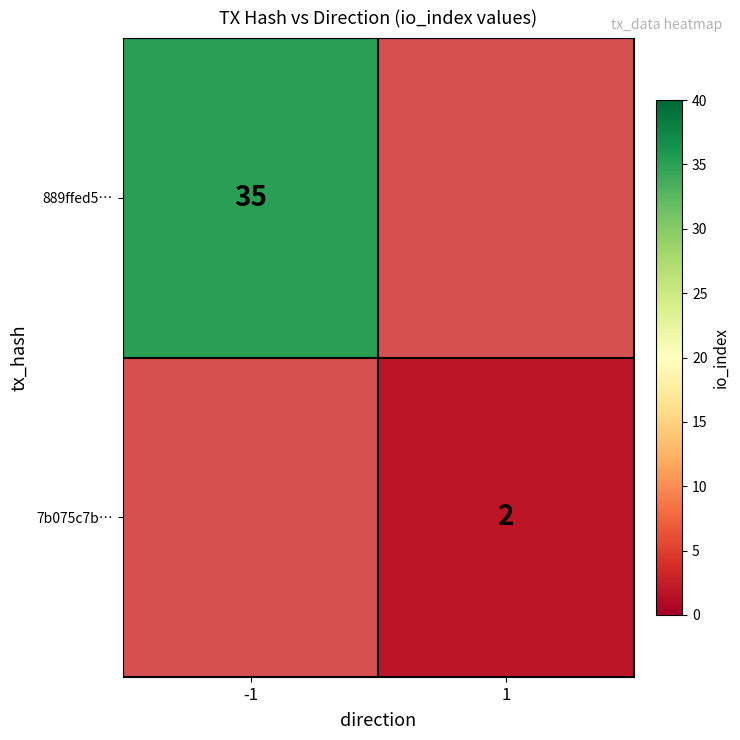

The value of 889ffed5… at -1 is 9. True or false?

False